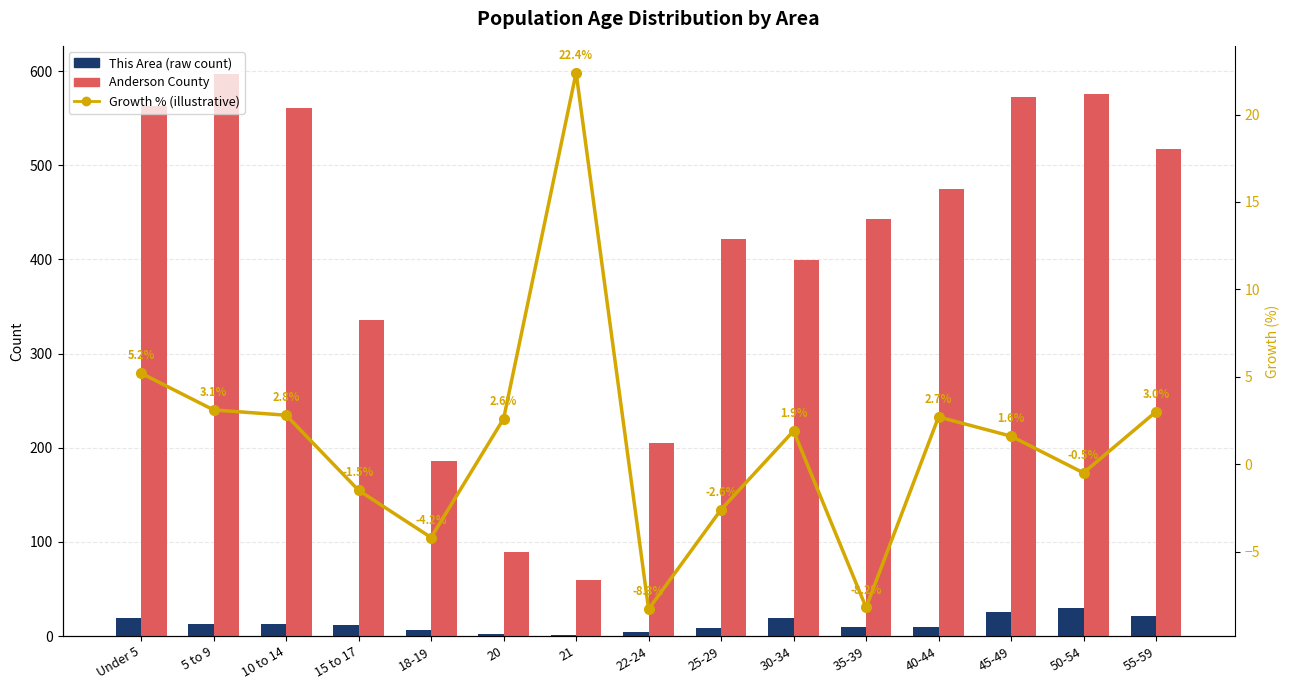

What is the total value across all series at Under 5?

587.2